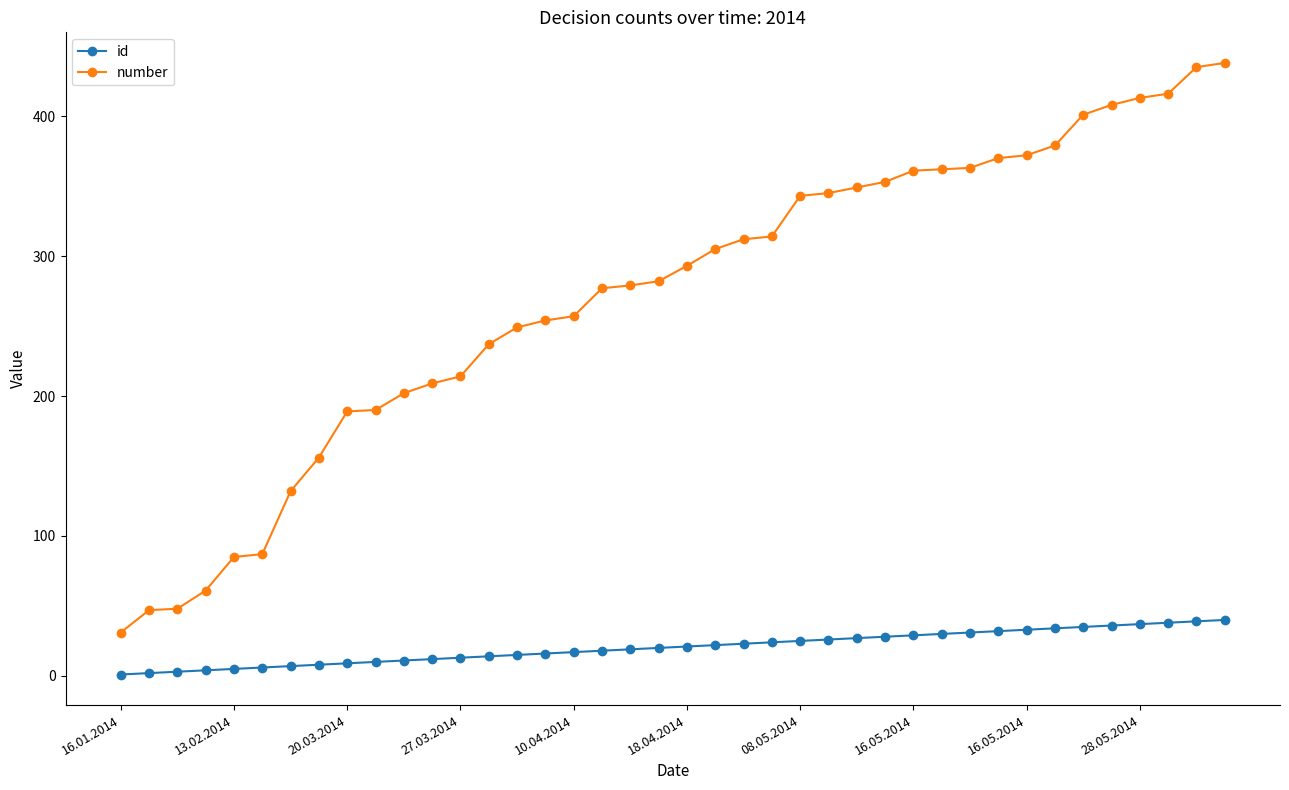

True or false: number and id intersect in this chart.

False